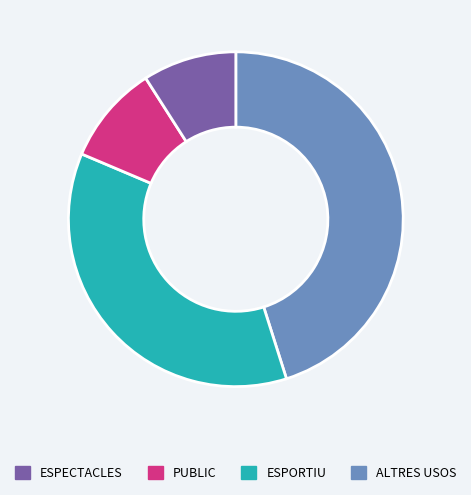

Is there a majority slice in this chart?

No